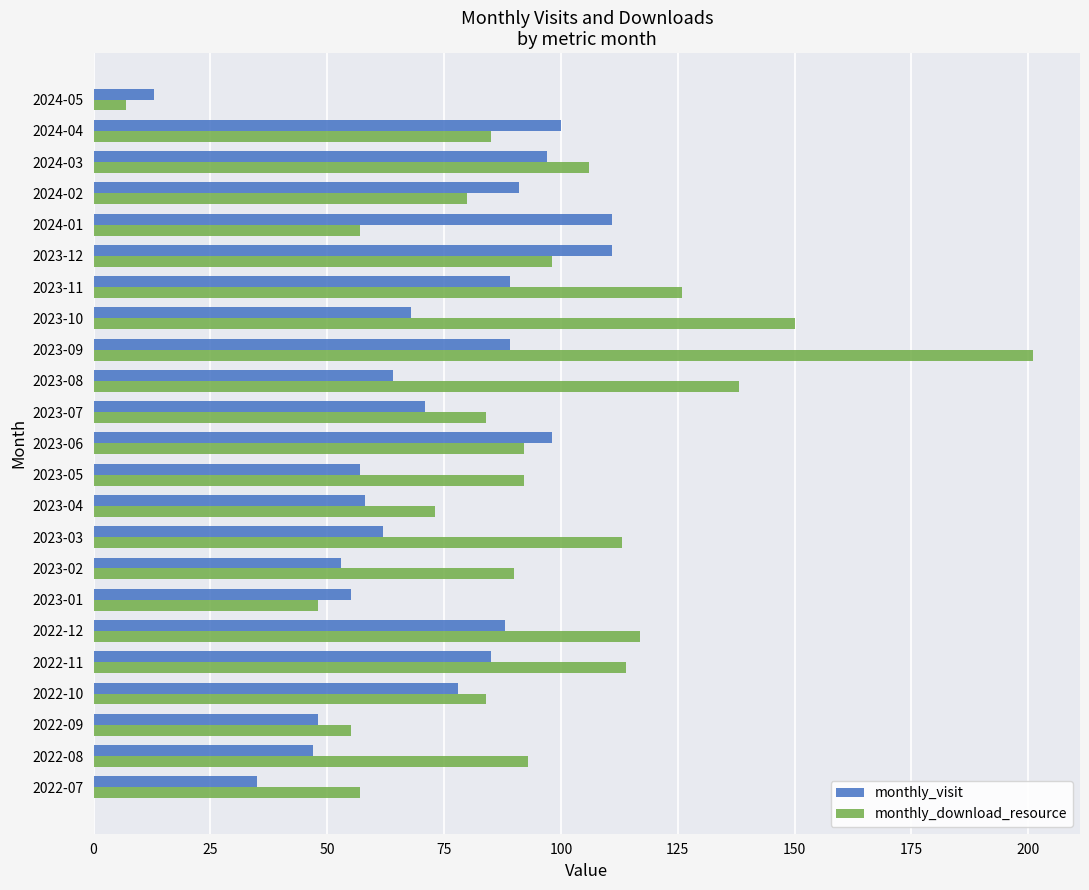

At which label is monthly_download_resource closest to 104?

2024-03